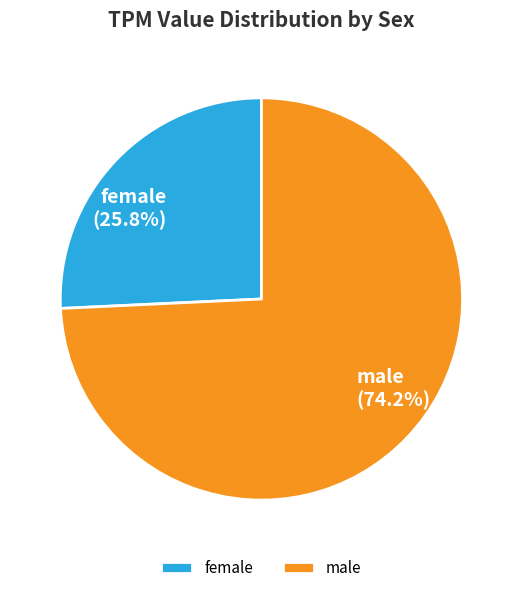

Is the sum of male and female greater than half?

Yes